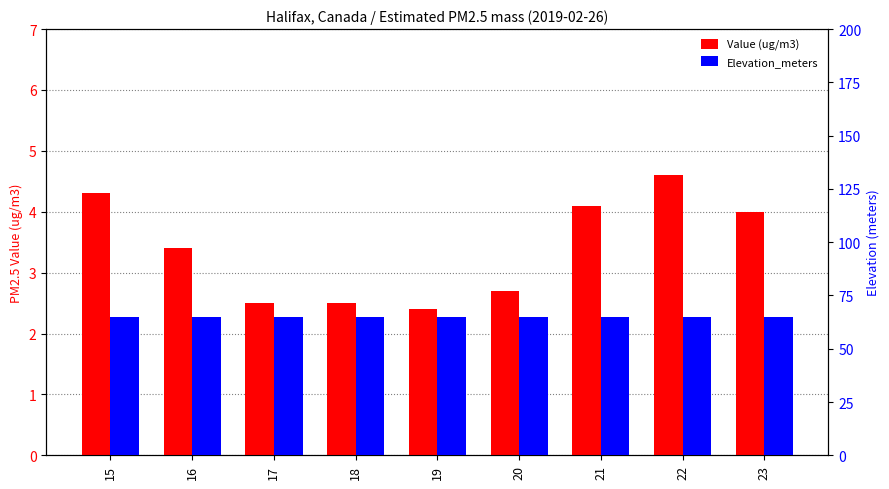

What is the maximum value shown in the chart?

65.0